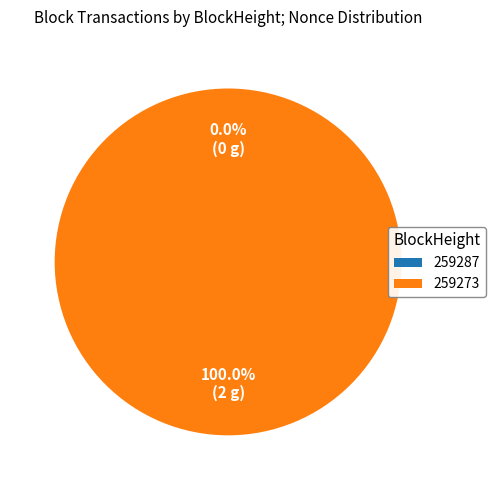

The 259287 slice represents 0% of the pie. True or false?

True